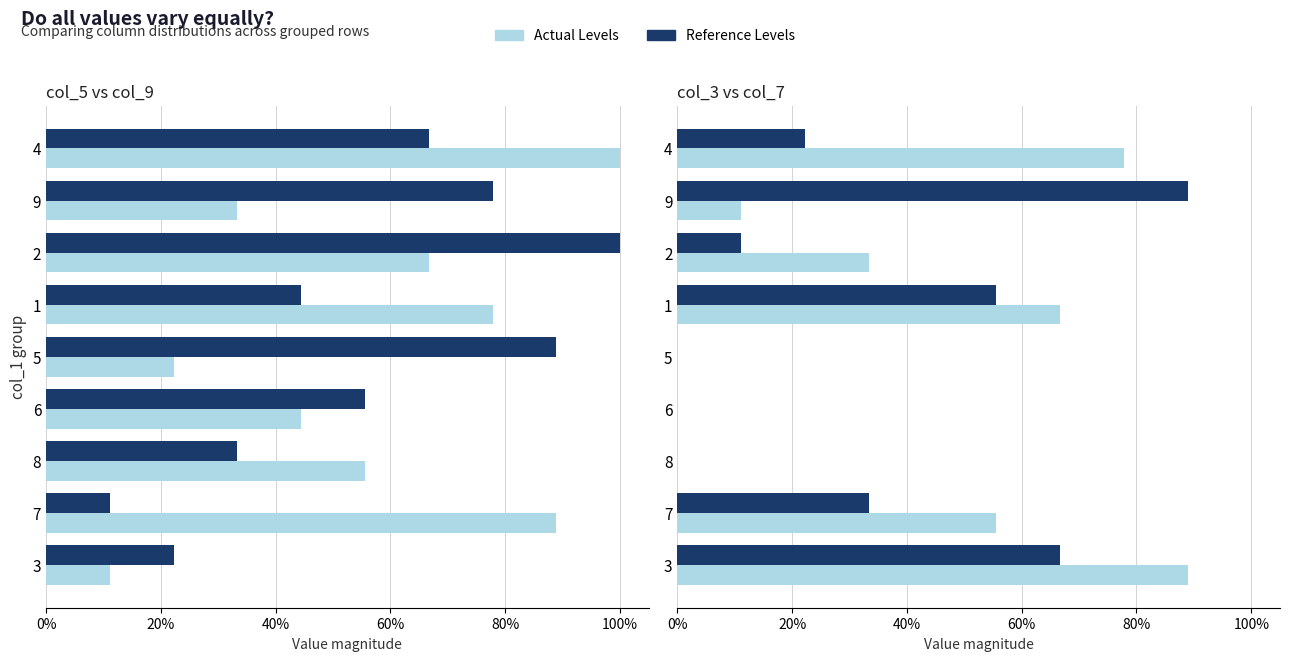

The value of col_3 at 1 is 0.9. True or false?

False